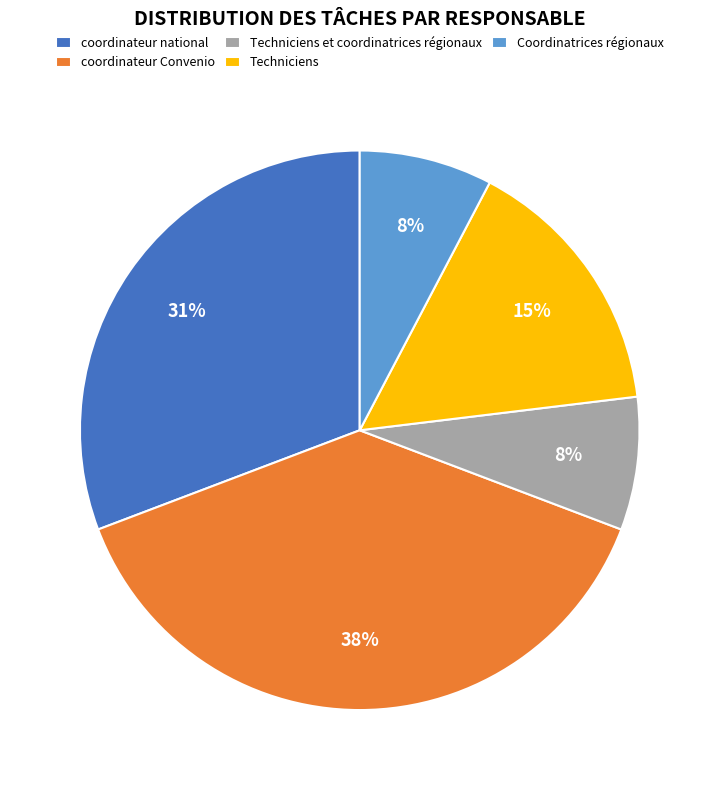

Between coordinateur Convenio and Techniciens, which is larger?

coordinateur Convenio